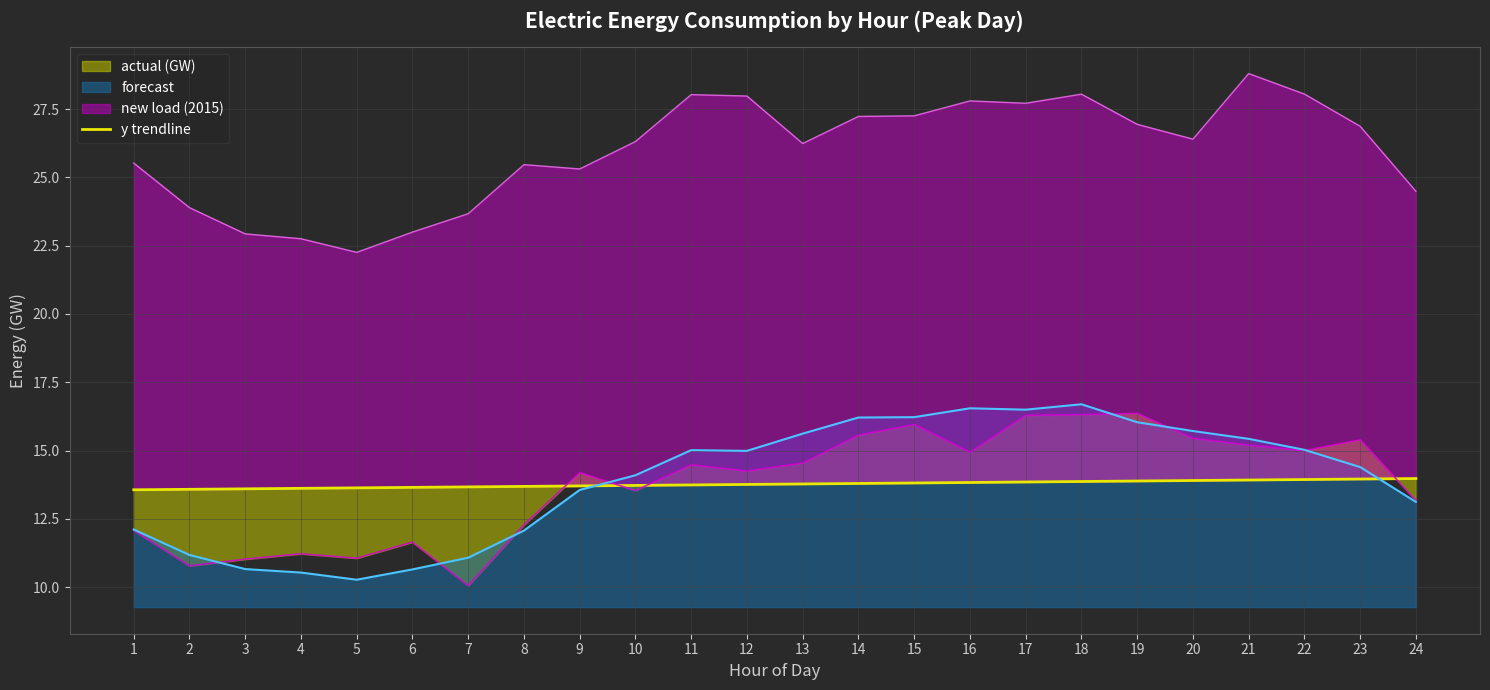

What is the lowest value of the forecast series?

10.3